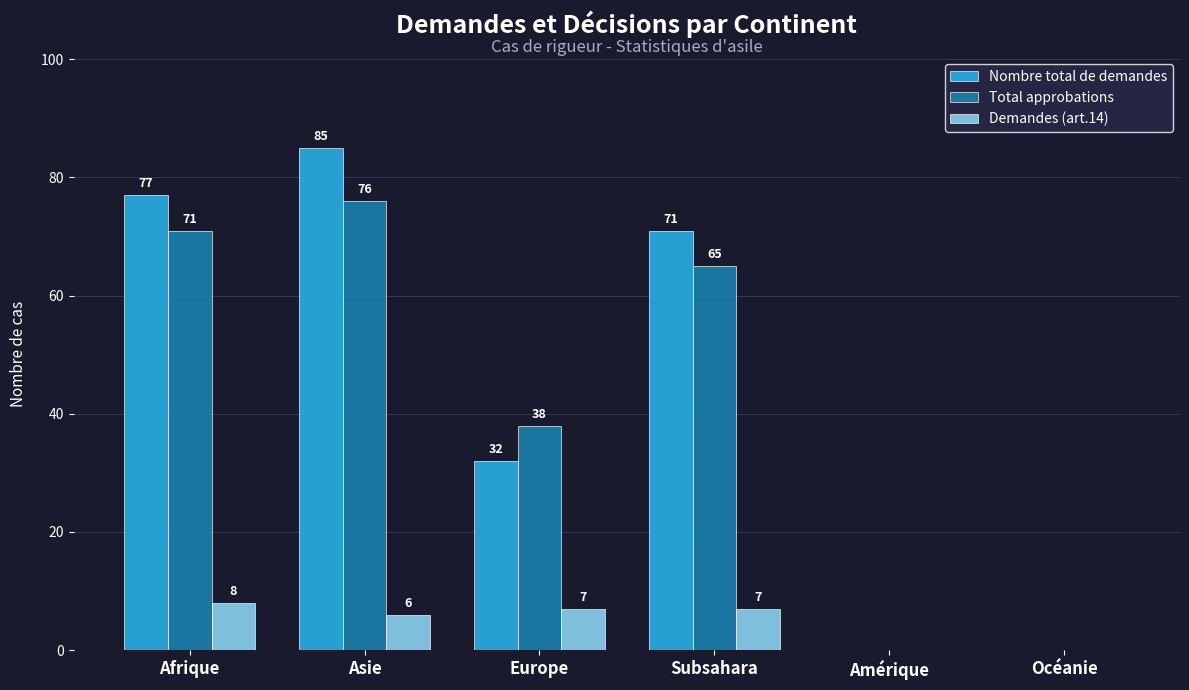

The value of Total approbations at Europe is 38. True or false?

True